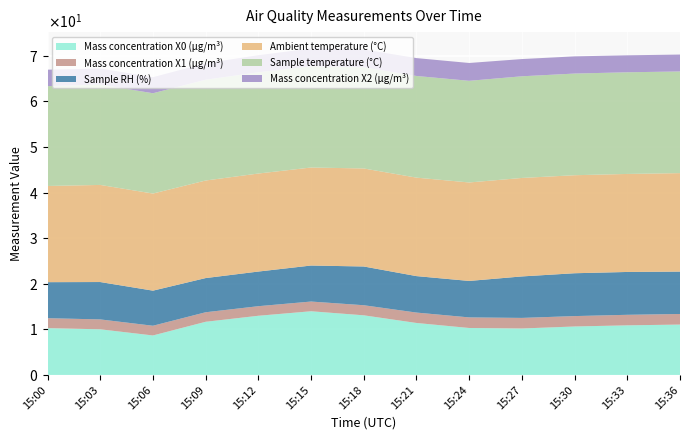

Reading left to right, transcribe all the data shown in this chart.

Mass concentration X0 (μg/m³): 15:00=10.3	15:03=10.0	15:06=8.7	15:09=11.7	15:12=13.0	15:15=14.0	15:18=13.1	15:21=11.4	15:24=10.3	15:27=10.2	15:30=10.6	15:33=10.9	15:36=11.1
Mass concentration X1 (μg/m³): 15:00=2.2	15:03=2.2	15:06=2.1	15:09=2.1	15:12=2.1	15:15=2.1	15:18=2.2	15:21=2.3	15:24=2.3	15:27=2.3	15:30=2.3	15:33=2.3	15:36=2.3
Sample RH (%): 15:00=7.9	15:03=8.2	15:06=7.7	15:09=7.5	15:12=7.6	15:15=7.9	15:18=8.5	15:21=8.0	15:24=8.0	15:27=9.1	15:30=9.4	15:33=9.4	15:36=9.3
Ambient temperature (°C): 15:00=21.1	15:03=21.3	15:06=21.3	15:09=21.4	15:12=21.5	15:15=21.5	15:18=21.5	15:21=21.6	15:24=21.6	15:27=21.6	15:30=21.5	15:33=21.5	15:36=21.6
Sample temperature (°C): 15:00=21.9	15:03=22.0	15:06=22.0	15:09=22.1	15:12=22.2	15:15=22.2	15:18=22.2	15:21=22.3	15:24=22.3	15:27=22.3	15:30=22.3	15:33=22.3	15:36=22.3
Mass concentration X2 (μg/m³): 15:00=3.6	15:03=3.5	15:06=3.5	15:09=3.6	15:12=3.8	15:15=3.9	15:18=3.9	15:21=3.9	15:24=3.9	15:27=3.8	15:30=3.8	15:33=3.7	15:36=3.7